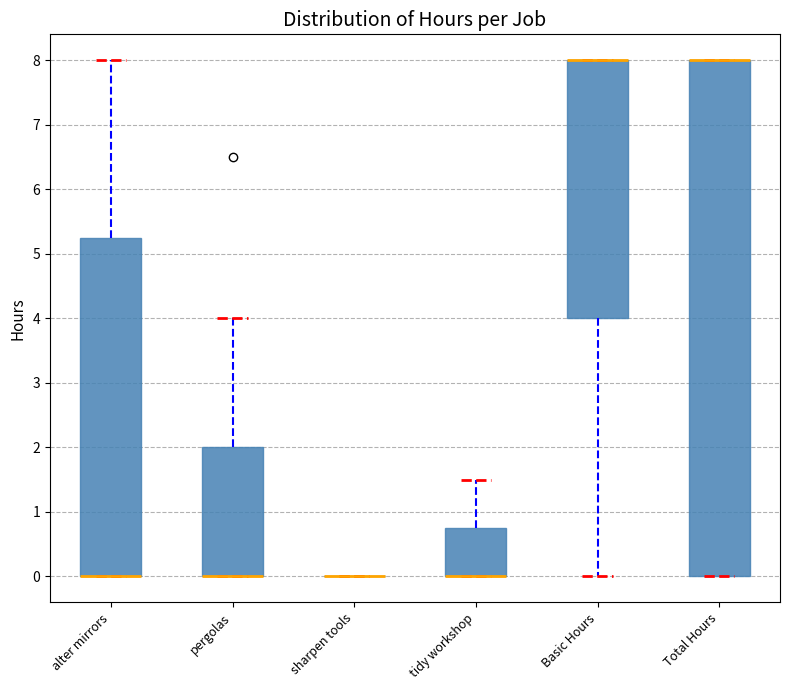

Which box is the tallest, from its lower edge to its upper edge?

Total Hours